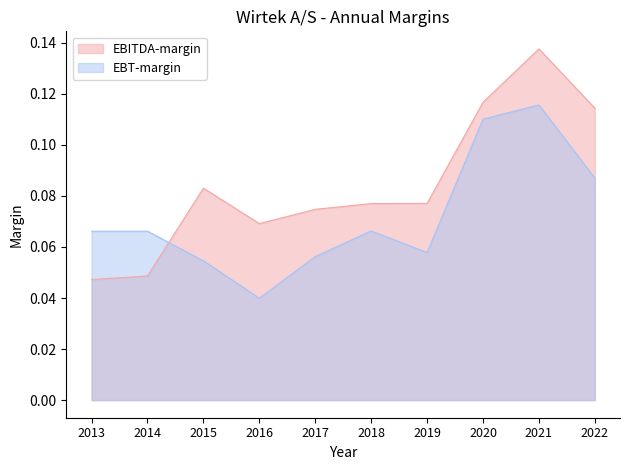

What is the sum of all EBITDA-margin values?

0.8